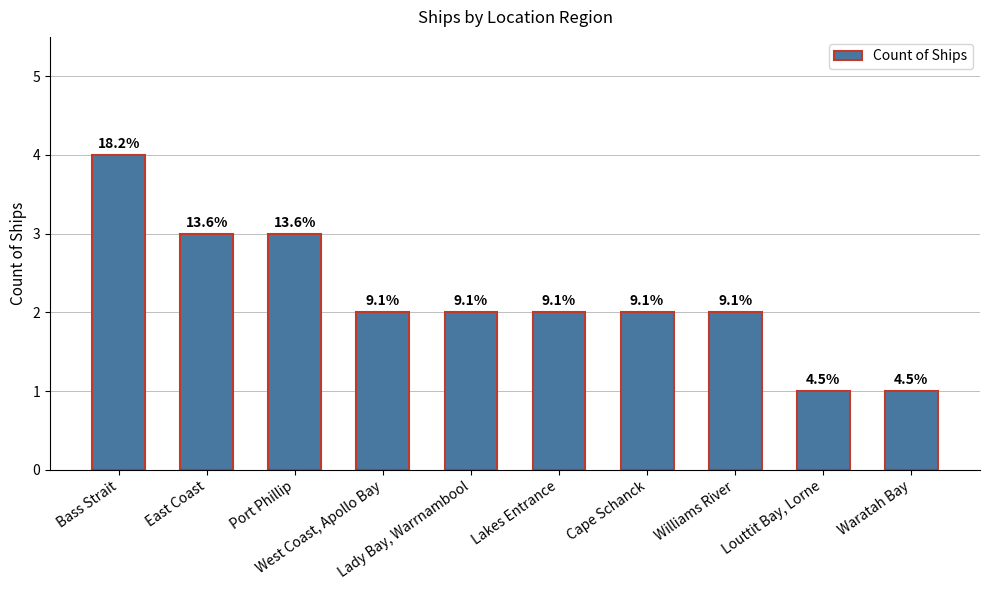

Are the bars horizontal?

No